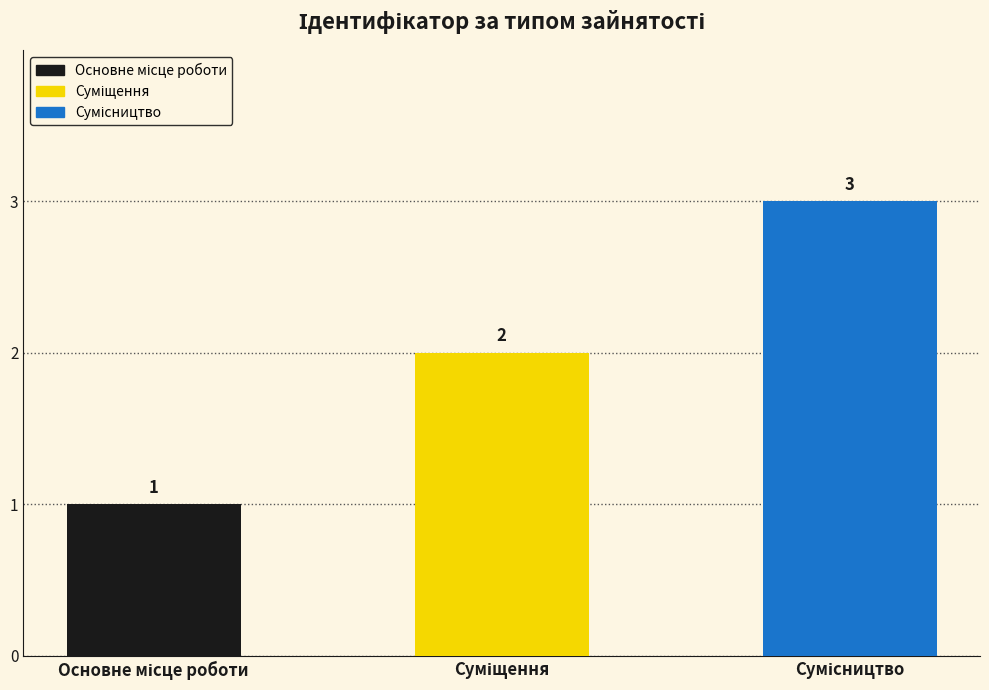

Are the bars horizontal?

No